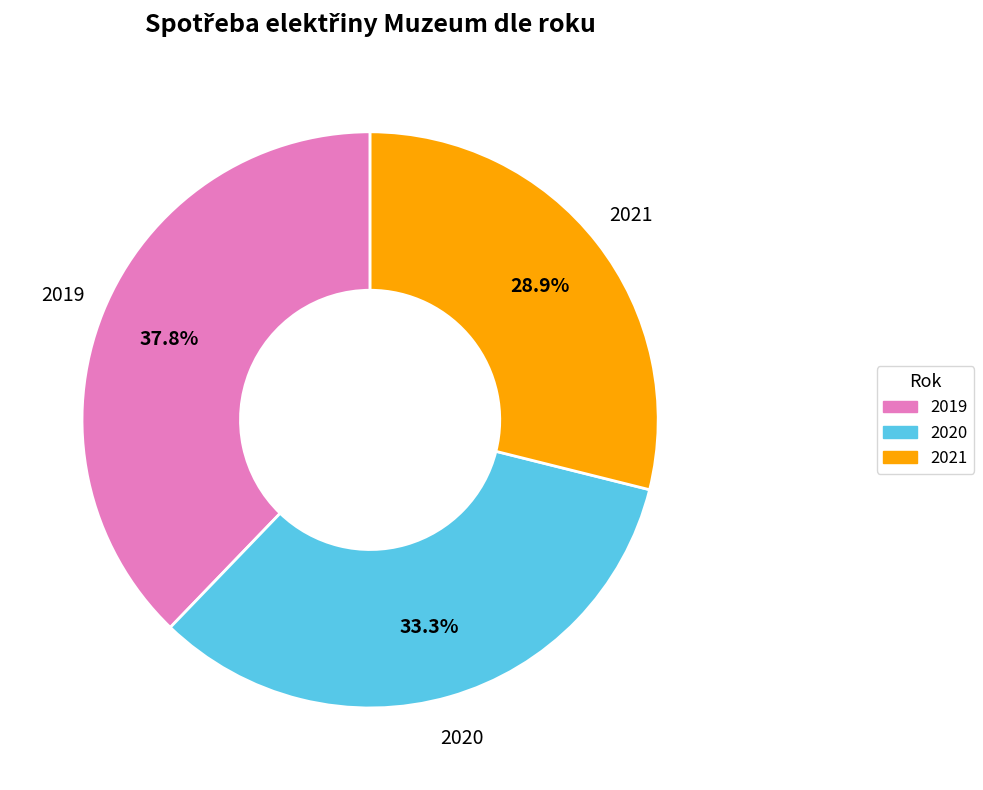

Is there a majority slice in this chart?

No